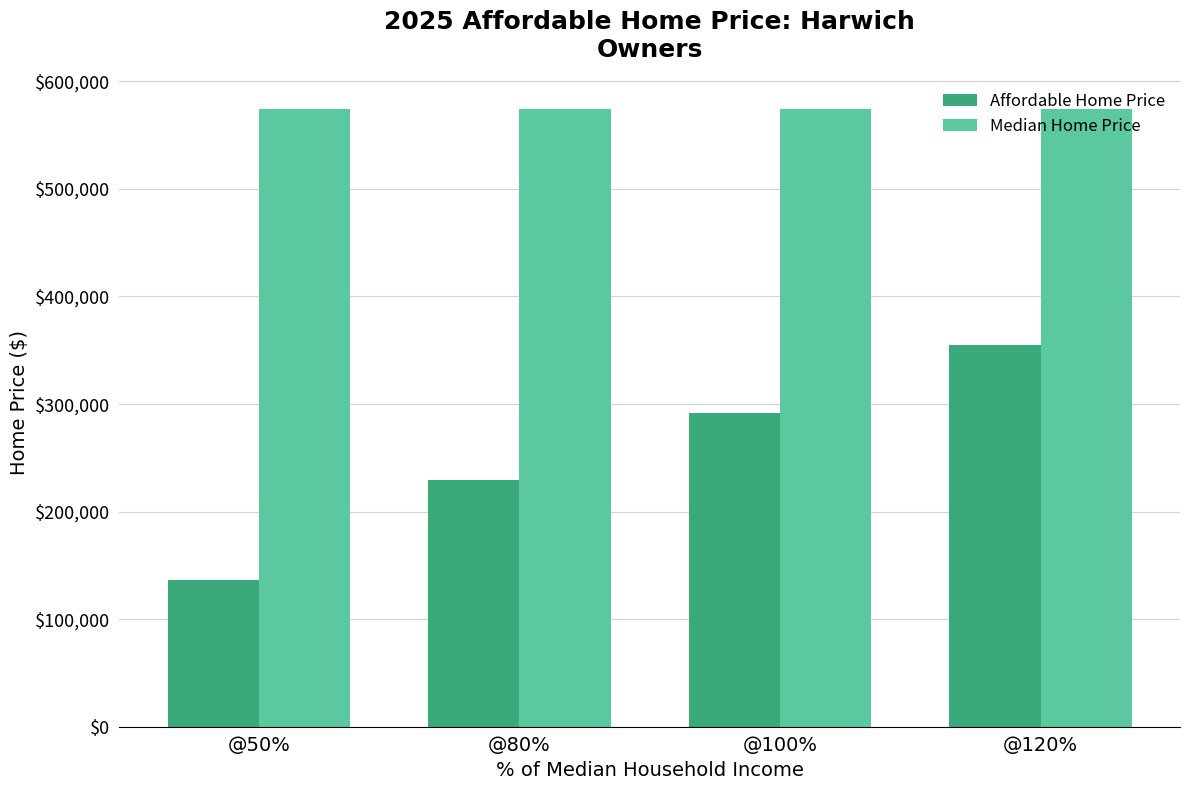

Which series changed the most between @80% and @120%?

Affordable Home Price